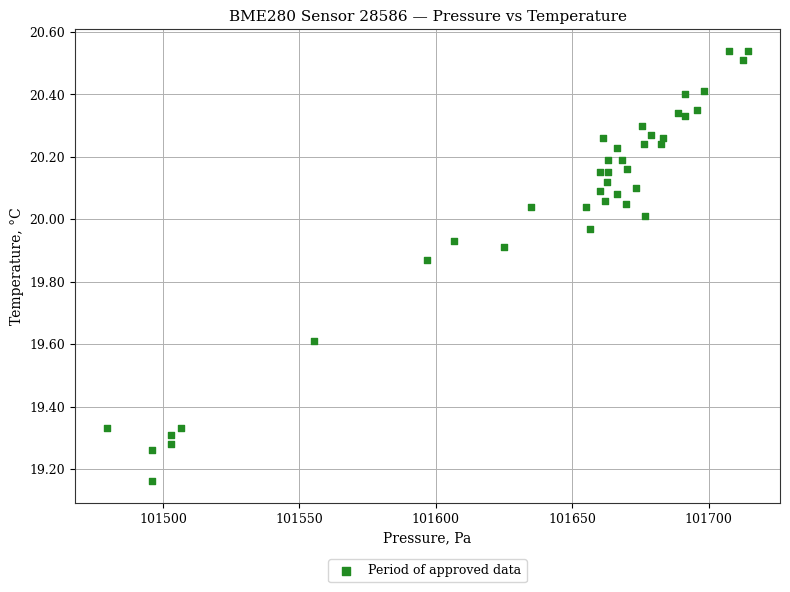

What is the range of Y values (max minus min)?

1.4